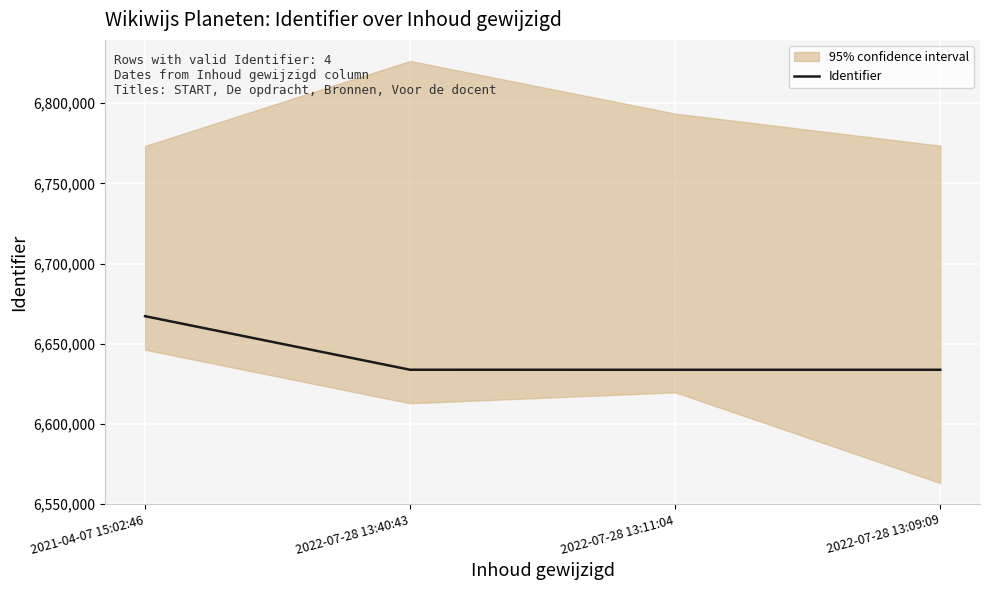

The value at 2022-07-28 13:11:04 is 10511990. True or false?

False